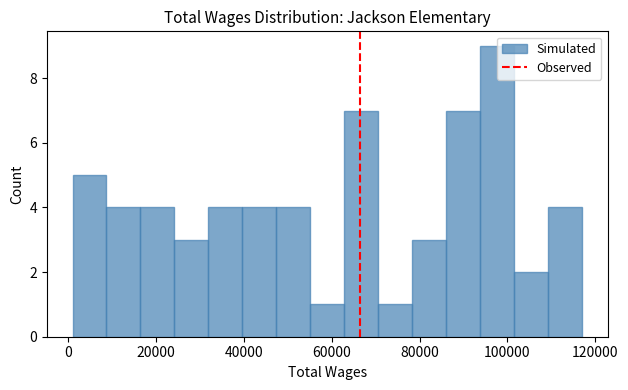

Read against the x-axis, roughly where is the centre of the tallest bar?

98000